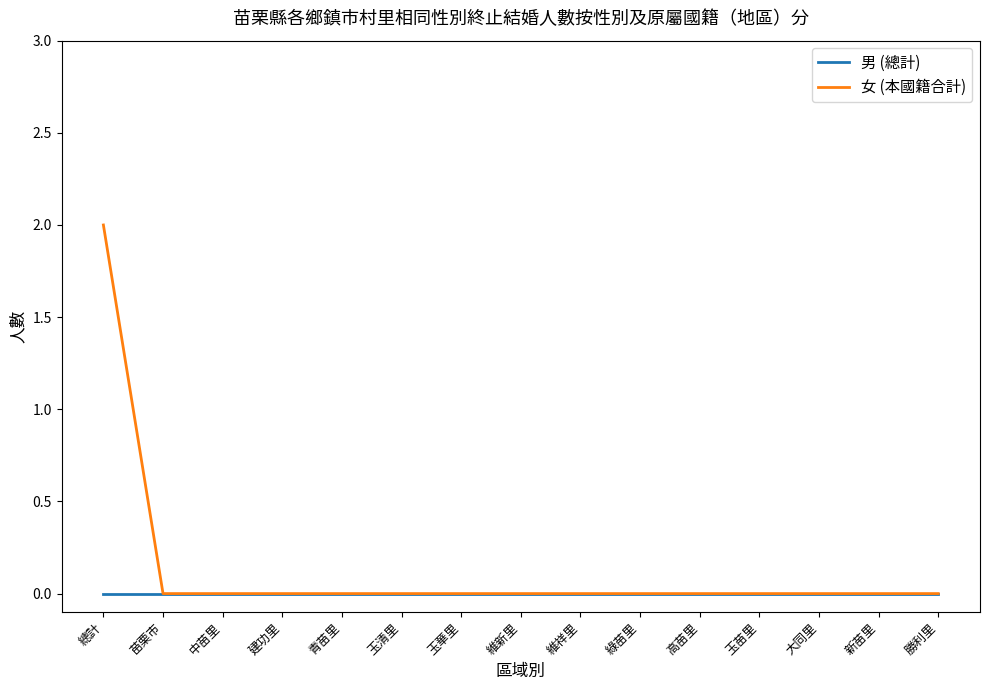

Reading right to left, list all the values displayed in this chart.

男 (總計): 勝利里=0	新苗里=0	大同里=0	玉苗里=0	高苗里=0	綠苗里=0	維祥里=0	維新里=0	玉華里=0	玉清里=0	青苗里=0	建功里=0	中苗里=0	苗栗市=0	總計=0
女 (本國籍合計): 勝利里=0	新苗里=0	大同里=0	玉苗里=0	高苗里=0	綠苗里=0	維祥里=0	維新里=0	玉華里=0	玉清里=0	青苗里=0	建功里=0	中苗里=0	苗栗市=0	總計=2